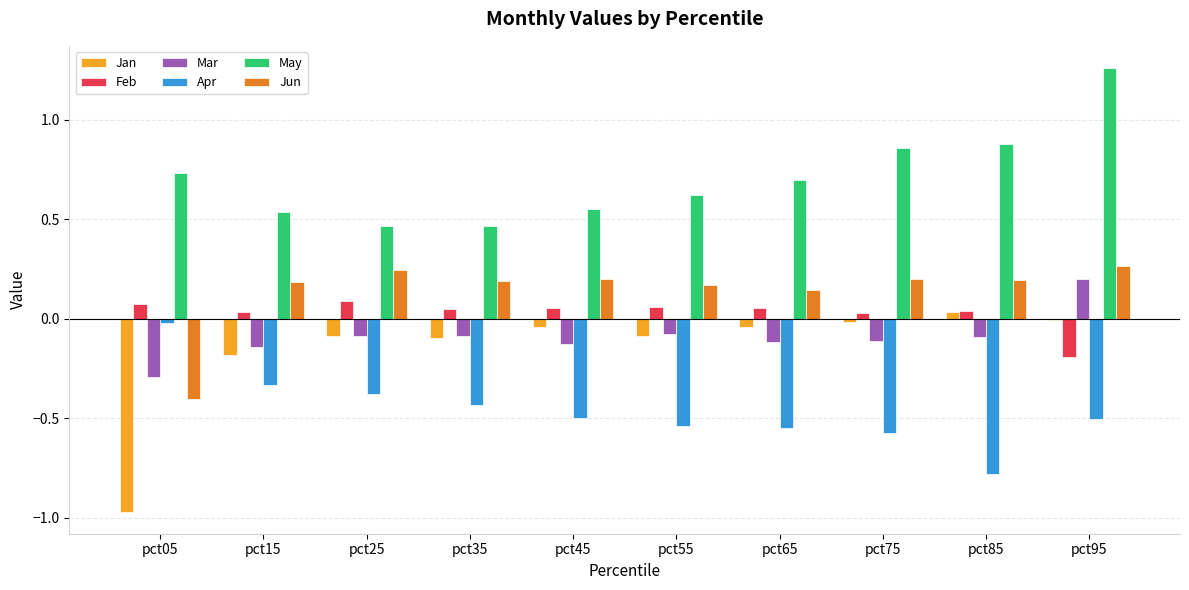

The Mar series shows -0.1 at pct35. True or false?

True